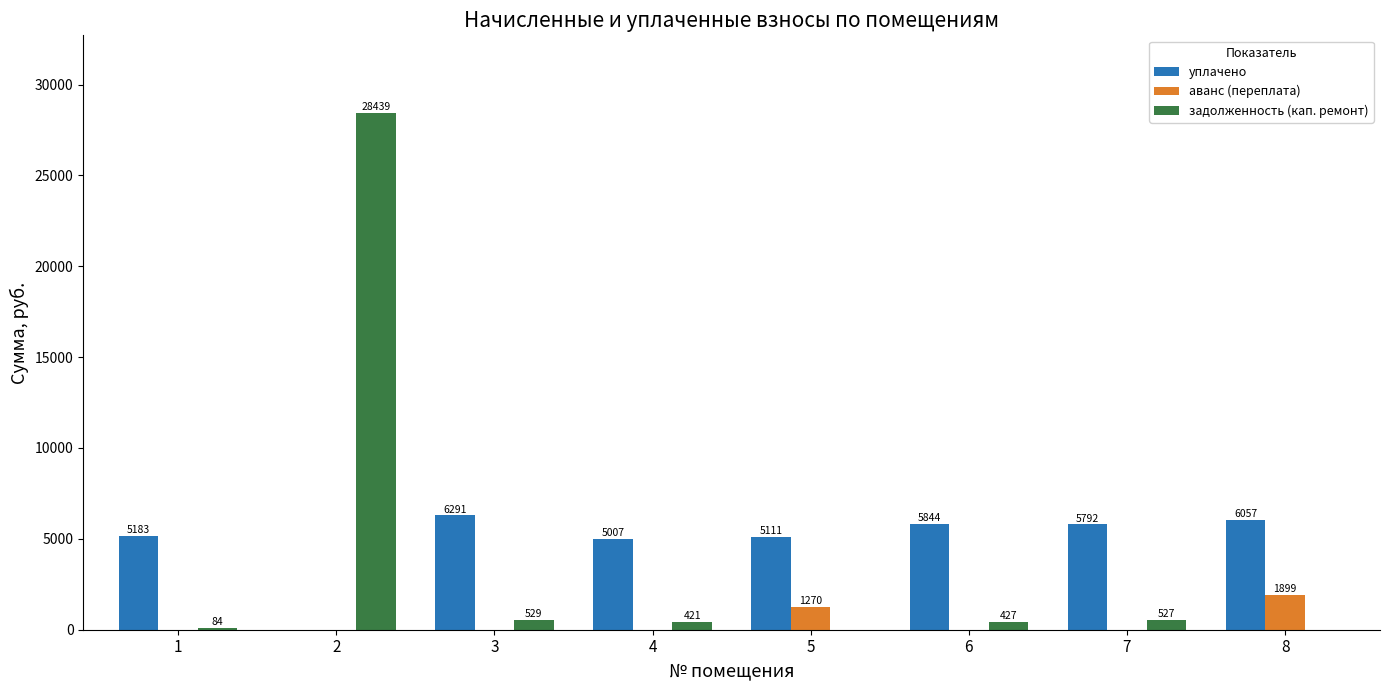

The задолженность (кап. ремонт) series shows 28439.5 at 2. True or false?

True